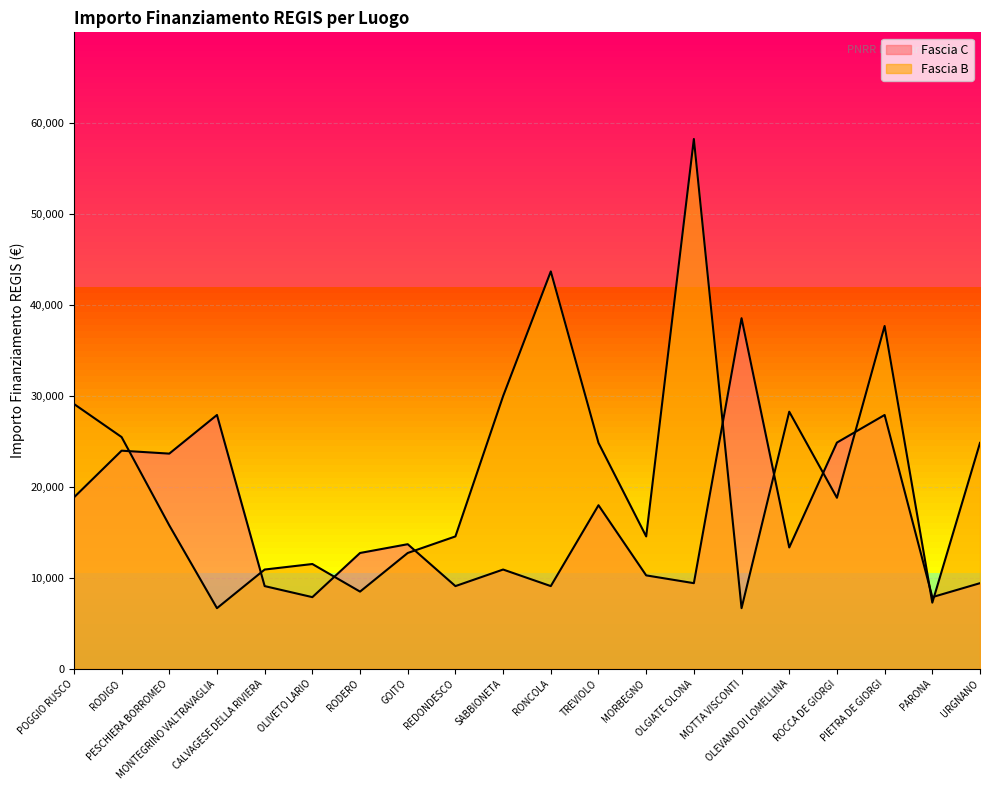

Which series has the widest spread of values?

Fascia B